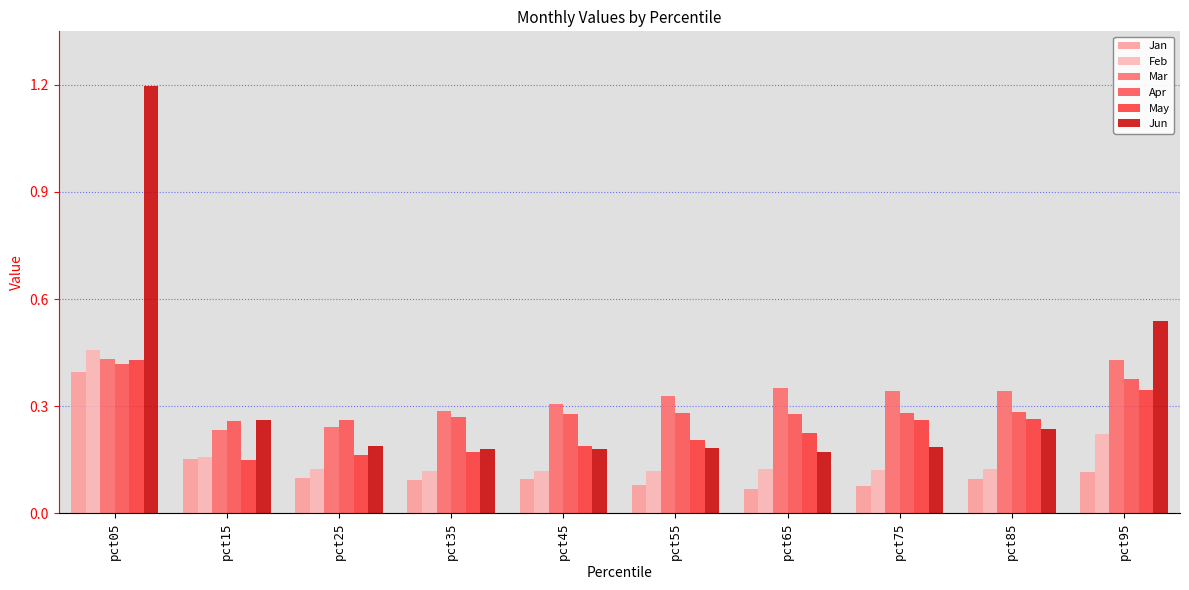

How many bars are there in total?

60